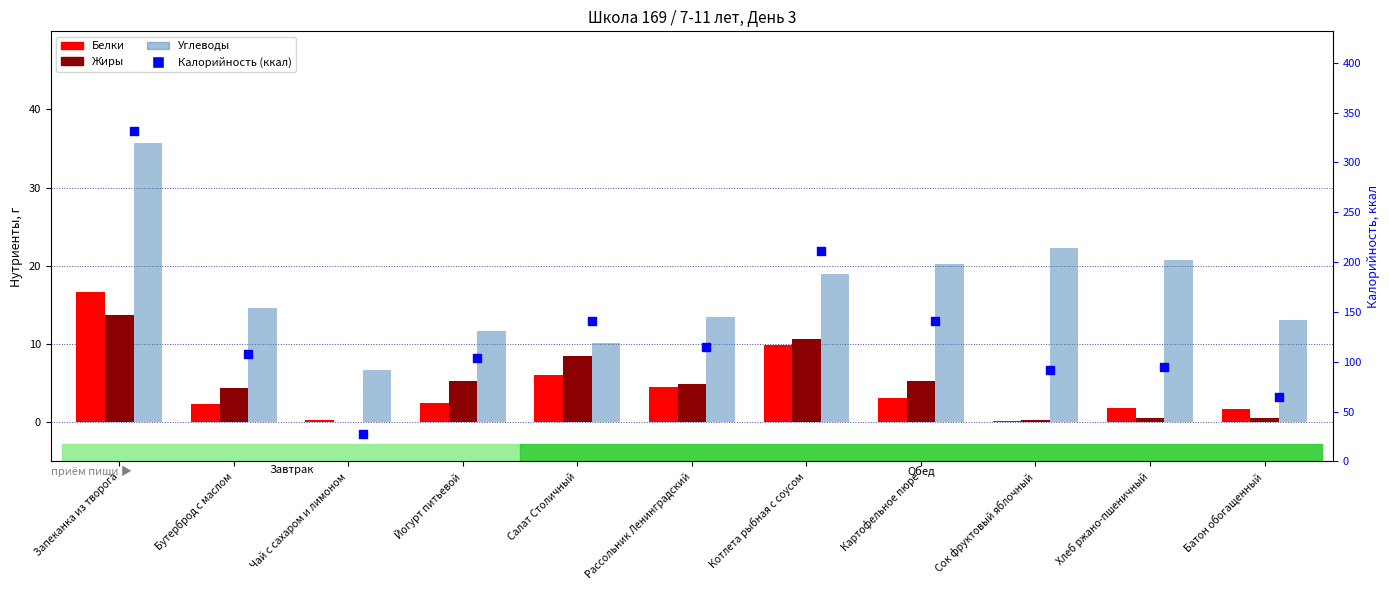

At which category is the sum across all series the highest?

Запеканка из творога